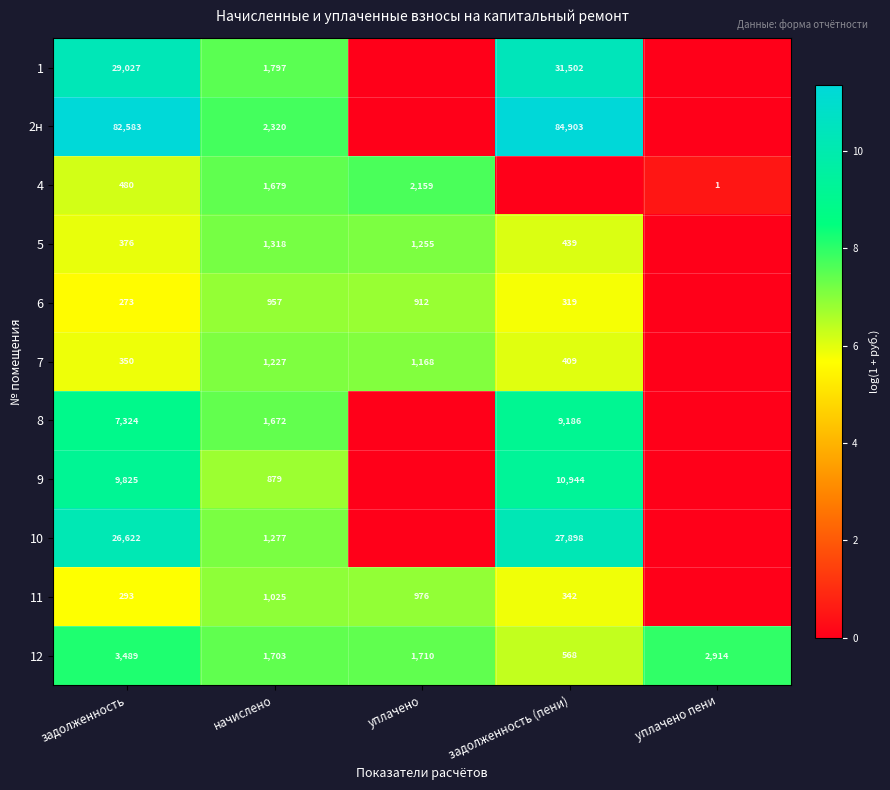

The value of 4 at уплачено is 3436. True or false?

False